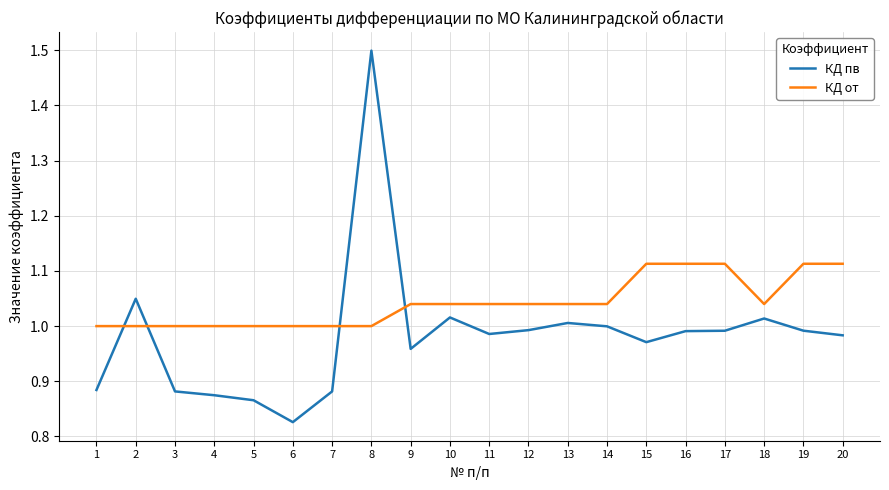

At which label does КД пв reach its minimum?

6